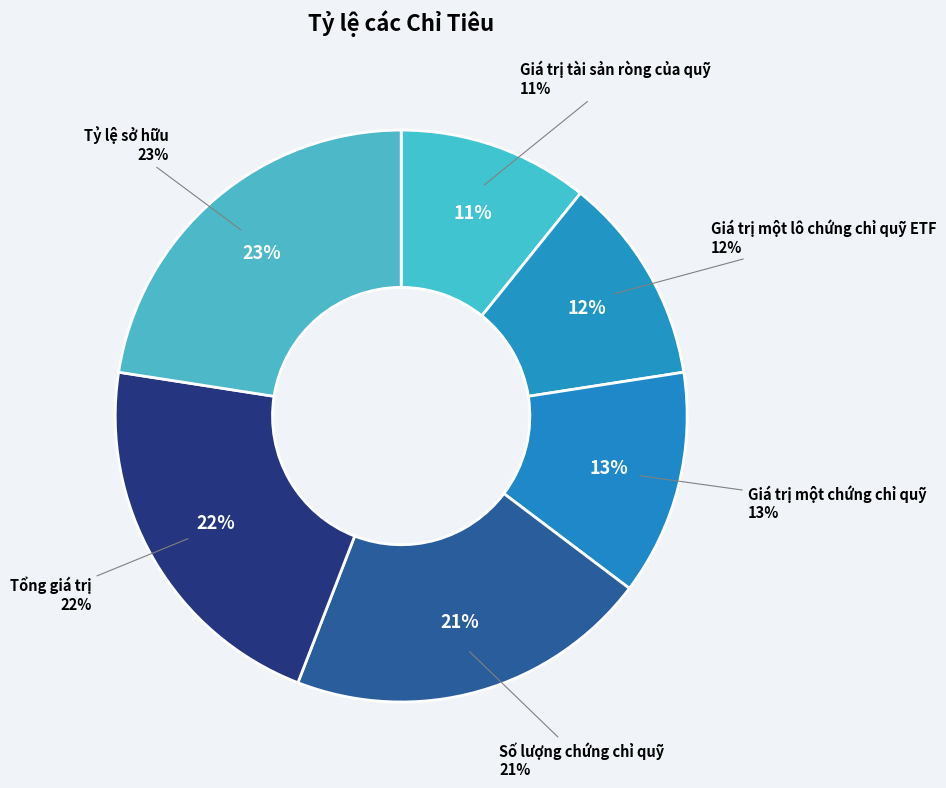

The Giá trị một lô chứng chỉ quỹ ETF slice represents 23% of the pie. True or false?

False